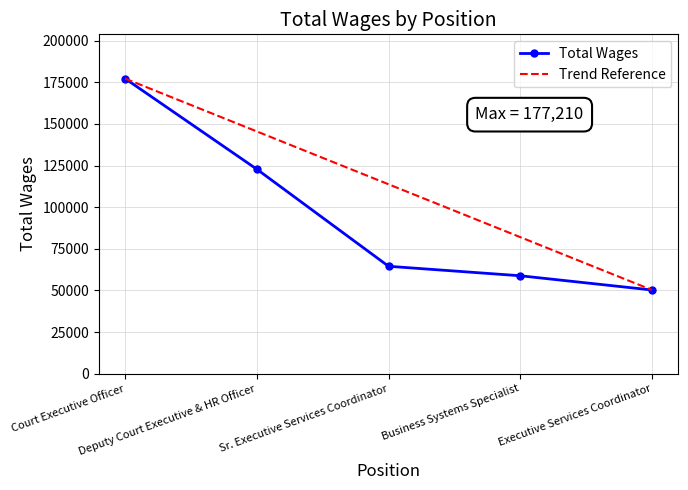

What is the smallest value displayed?

50244